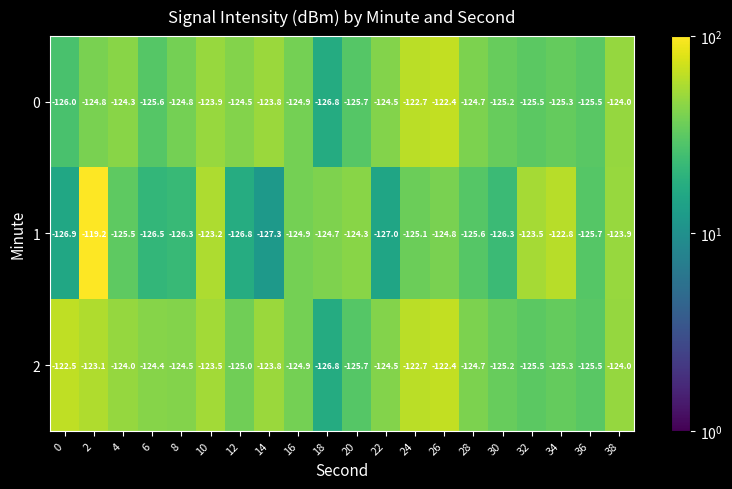

The 2 series shows -125.3 at 34. True or false?

True